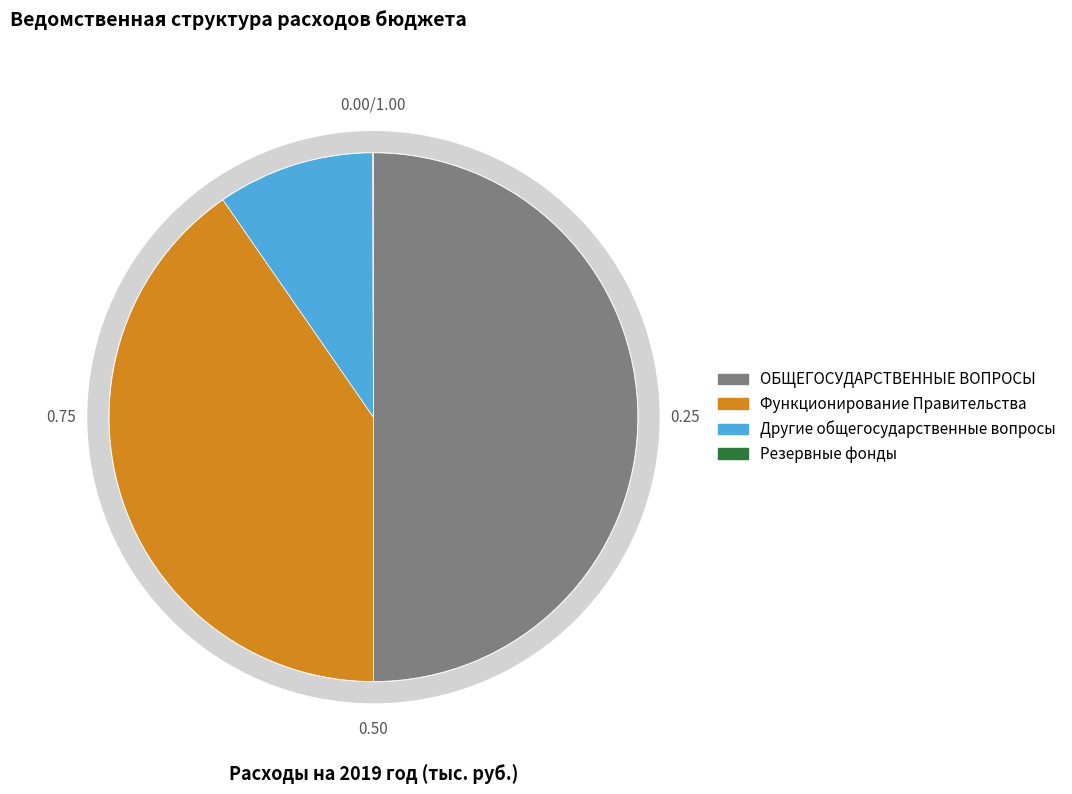

Do Резервные фонды and ОБЩЕГОСУДАРСТВЕННЫЕ ВОПРОСЫ together represent more than half of the pie?

Yes